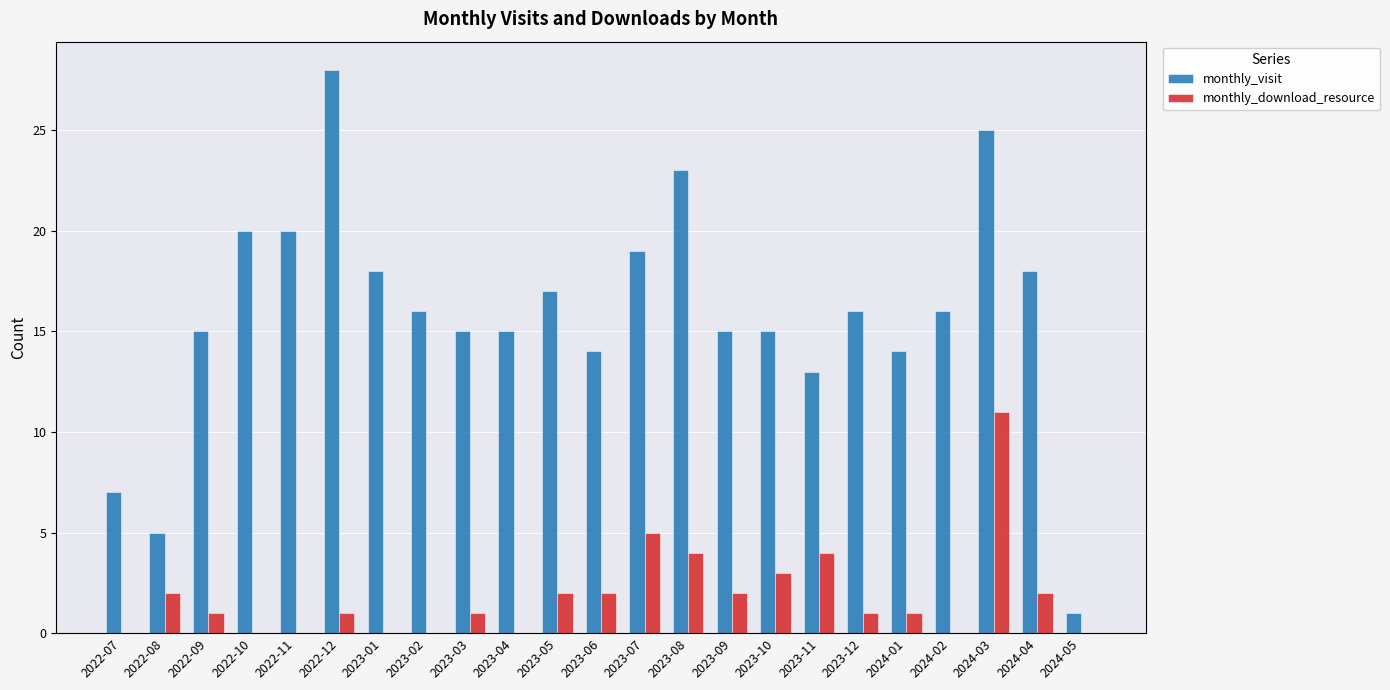

Which label corresponds to the largest value in the chart?

2022-12